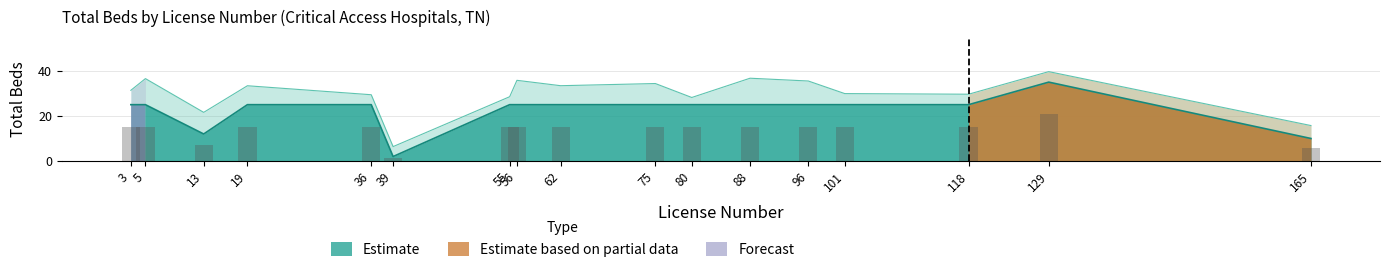

The chart shows a value of 25 at 5. True or false?

True